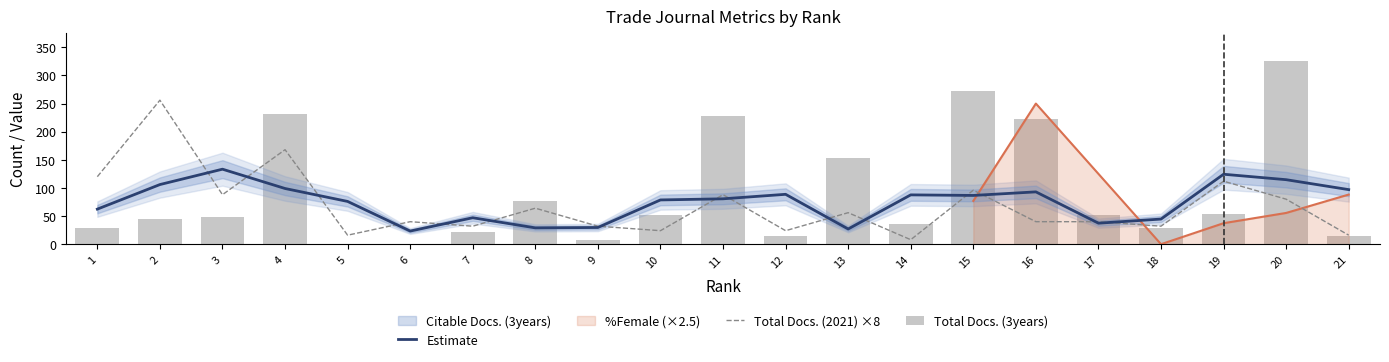

What is the maximum value shown in the chart?

326.0